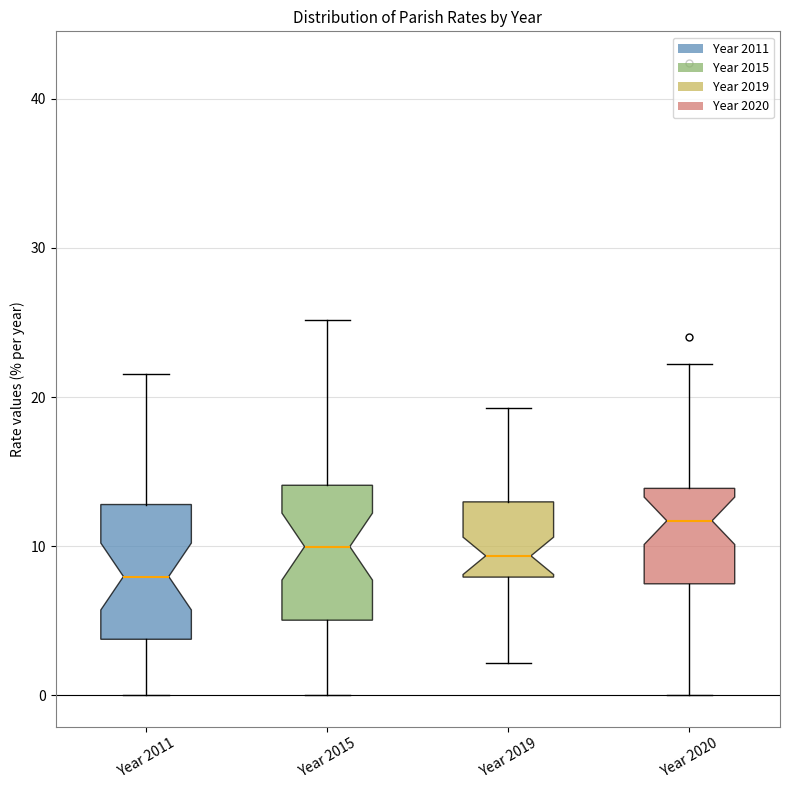

Reading left to right, read every box against the y-axis: the position of its median line, the range the box covers, and the ends of its whiskers. The values are not printed on the chart, so give them approximately, as read against the axis.

Year 2011: median 8, box 4 to 13, whiskers 0 to 22
Year 2015: median 10, box 5 to 14, whiskers 0 to 25
Year 2019: median 9, box 8 to 13, whiskers 2 to 19
Year 2020: median 12, box 7 to 14, whiskers 0 to 22